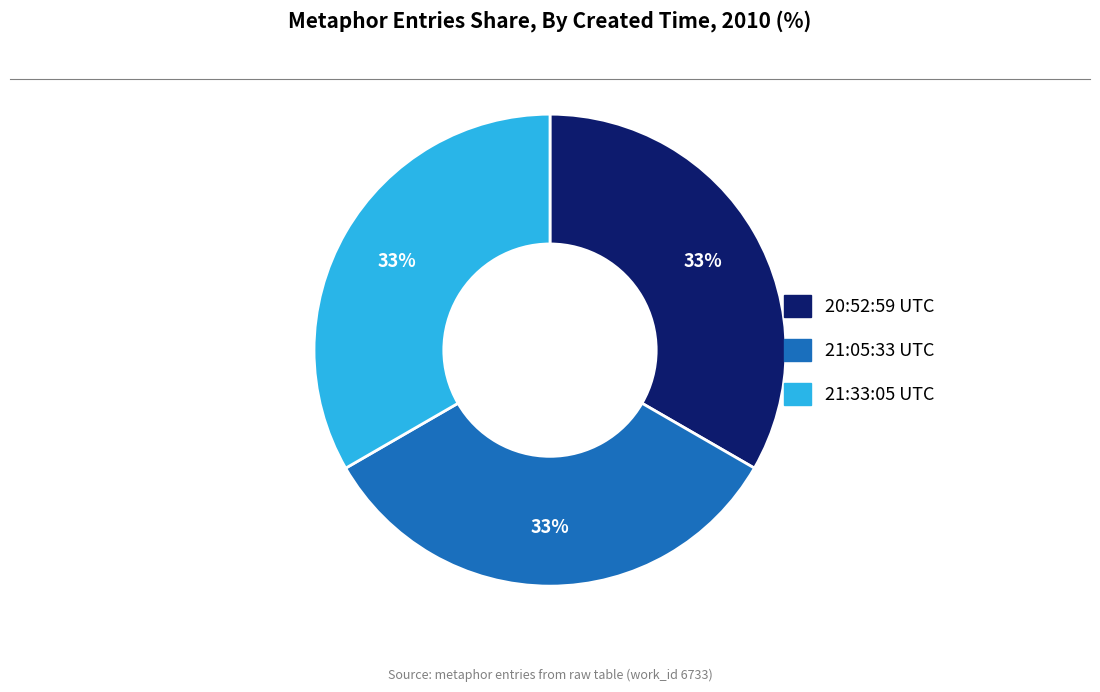

To the nearest percent, what is the average slice percentage?

33%